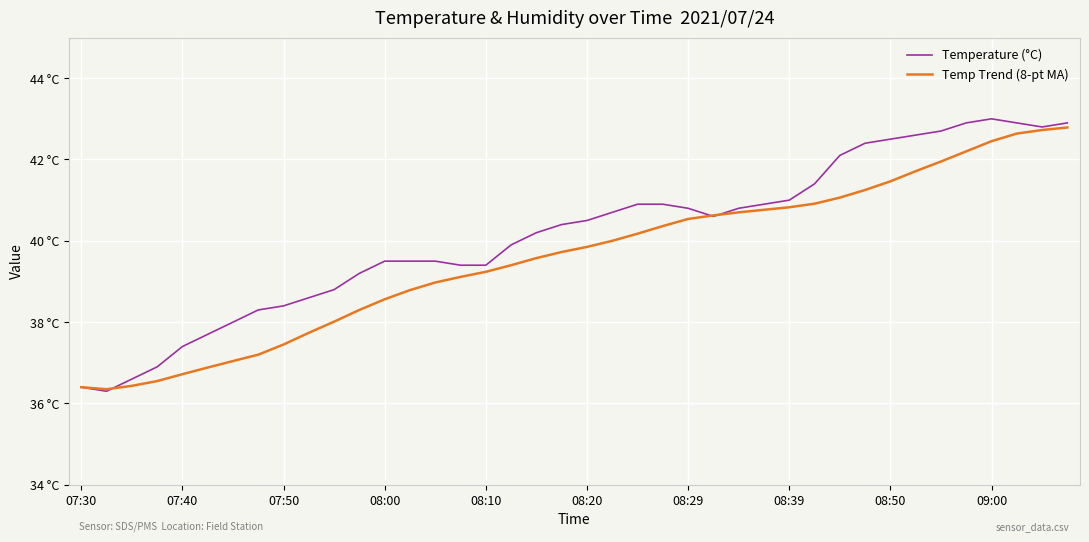

Is this an area chart (filled region under the line)?

No